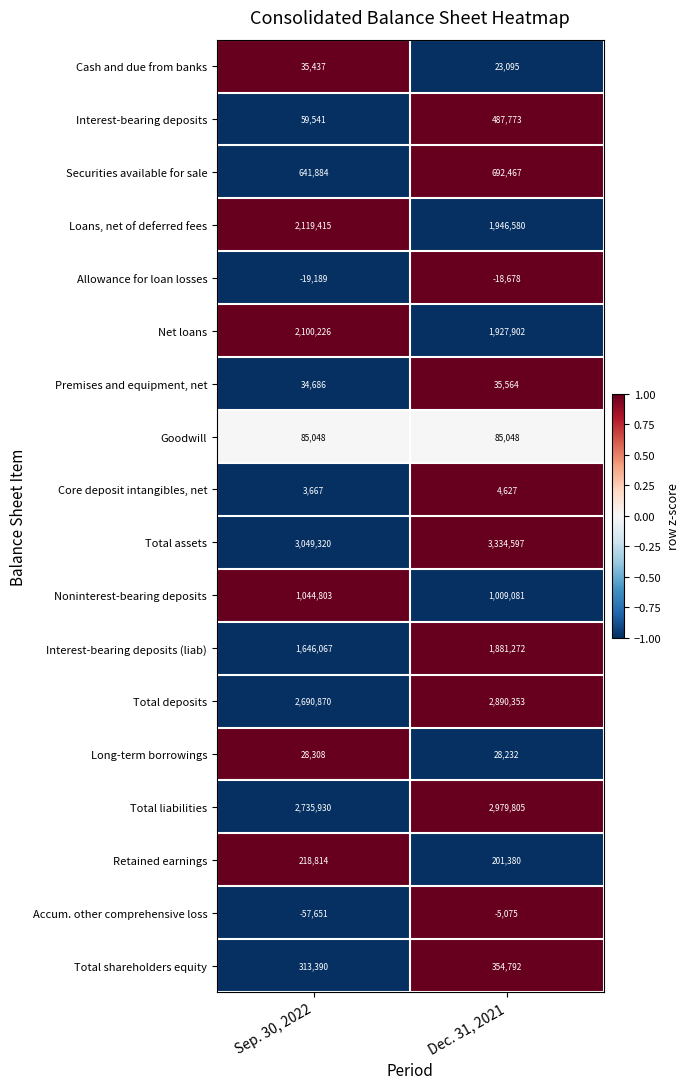

What is the minimum value shown in the chart?

-57651